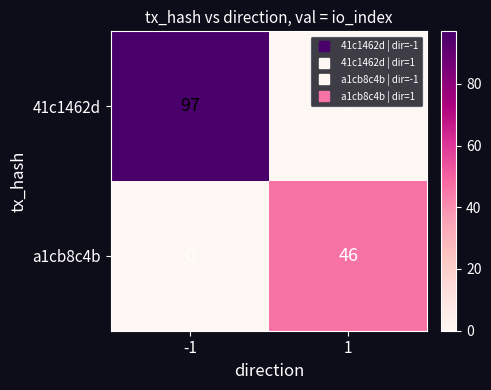

What is the average value of the a1cb8c4b series?

23